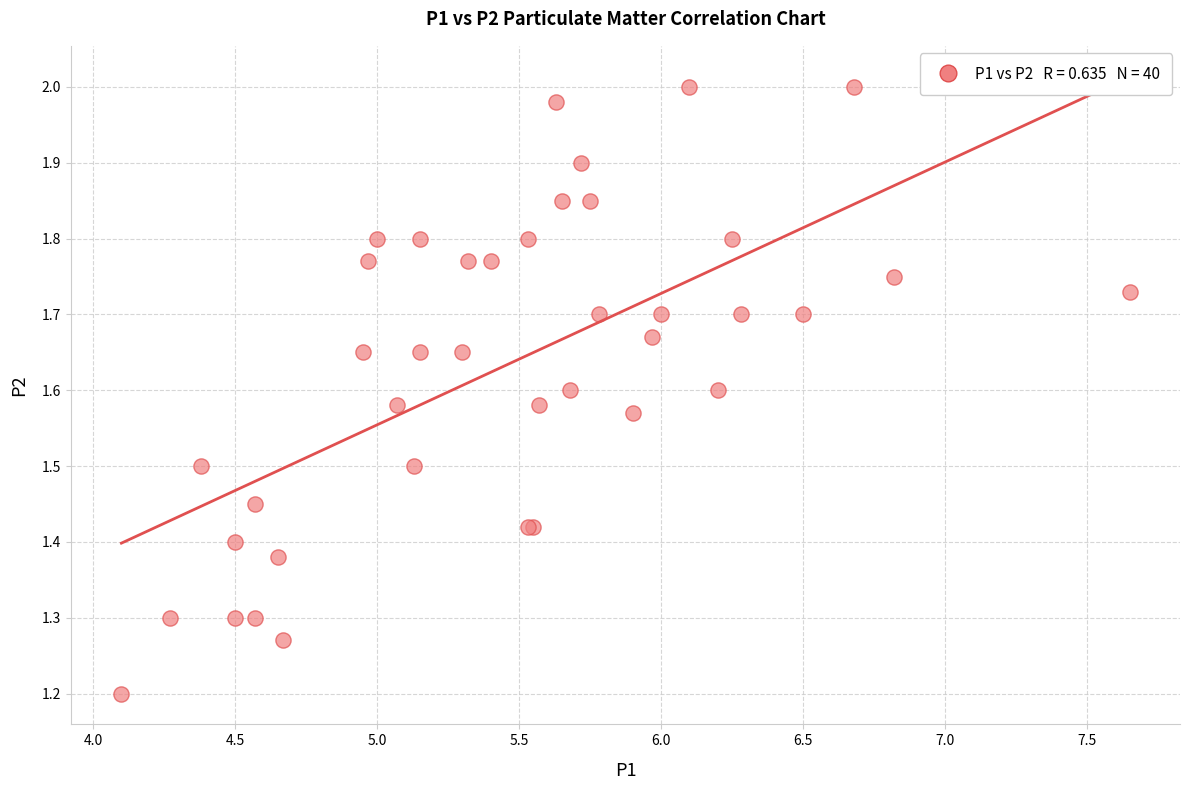

What Y value in the scatter plot is closest to 1?

1.2